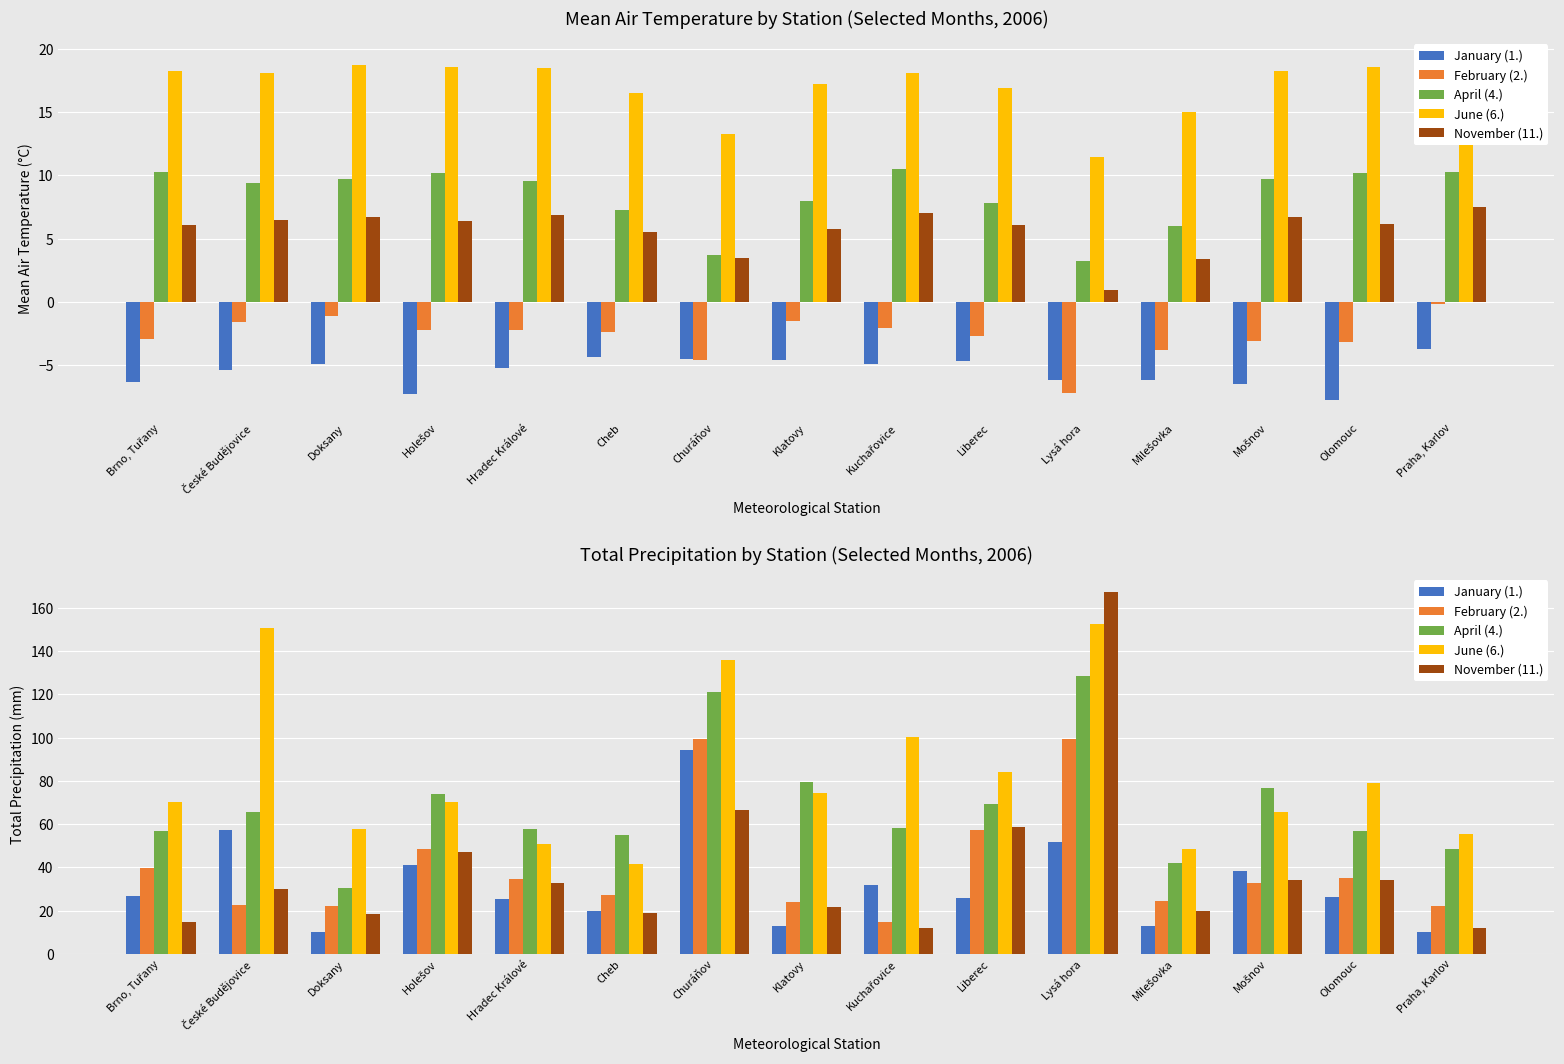

Reading right to left, extract all data points from this chart.

January (1.): 10.2	26.3	38.1	12.9	51.5	25.6	31.7	13.0	94.1	19.9	25.4	41.1	10.2	57.4	26.9
February (2.): 22.2	35.3	32.9	24.3	99.4	57.1	14.5	24.2	99.4	27.0	34.5	48.6	22.0	22.5	39.5
April (4.): 48.4	56.7	76.7	41.8	128.6	69.3	58.4	79.5	121.0	55.1	57.8	74.1	30.5	65.6	56.8
June (6.): 55.5	79.1	65.7	48.3	152.6	83.9	100.2	74.6	135.7	41.5	50.6	70.2	57.8	150.9	70.1
November (11.): 12.1	34.0	34.2	20.0	167.2	58.6	11.9	21.8	66.5	19.1	32.6	47.0	18.2	30.1	14.8